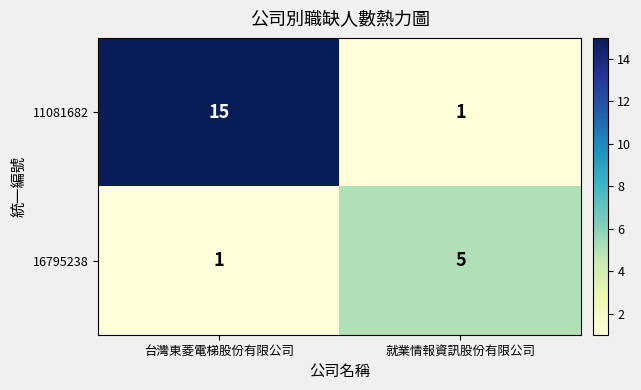

Read the 11081682 value at 台灣東菱電梯股份有限公司, to the nearest 10.

20